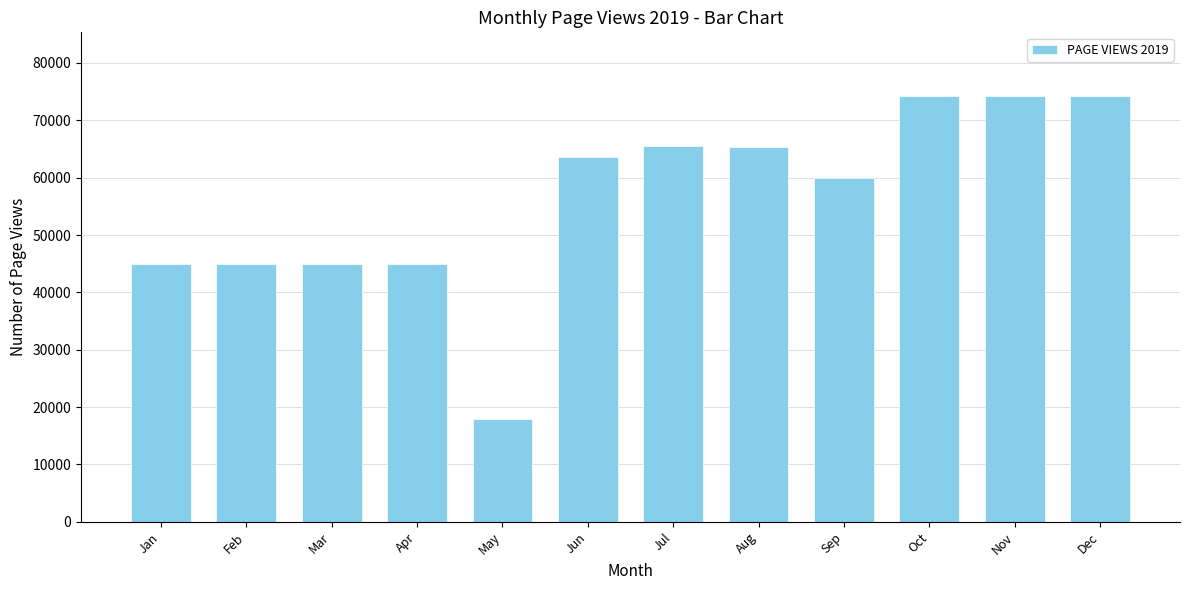

What is the minimum value shown in the chart?

17929